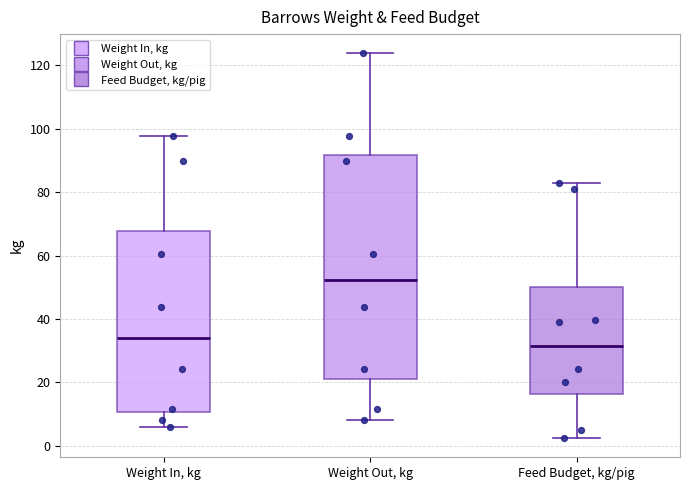

Which box's median line is the lowest?

Feed Budget, kg/pig